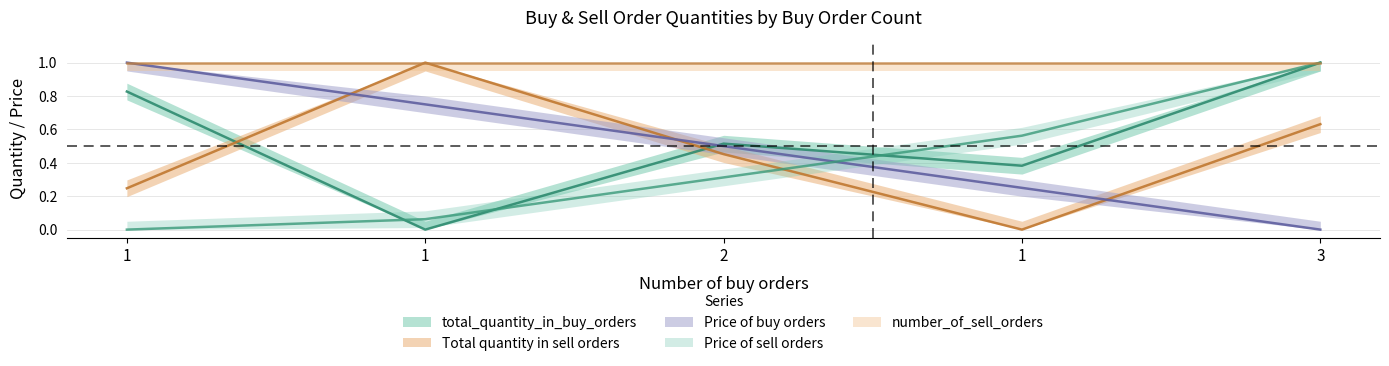

Which series has the largest total across all categories?

total_quantity_in_buy_orders